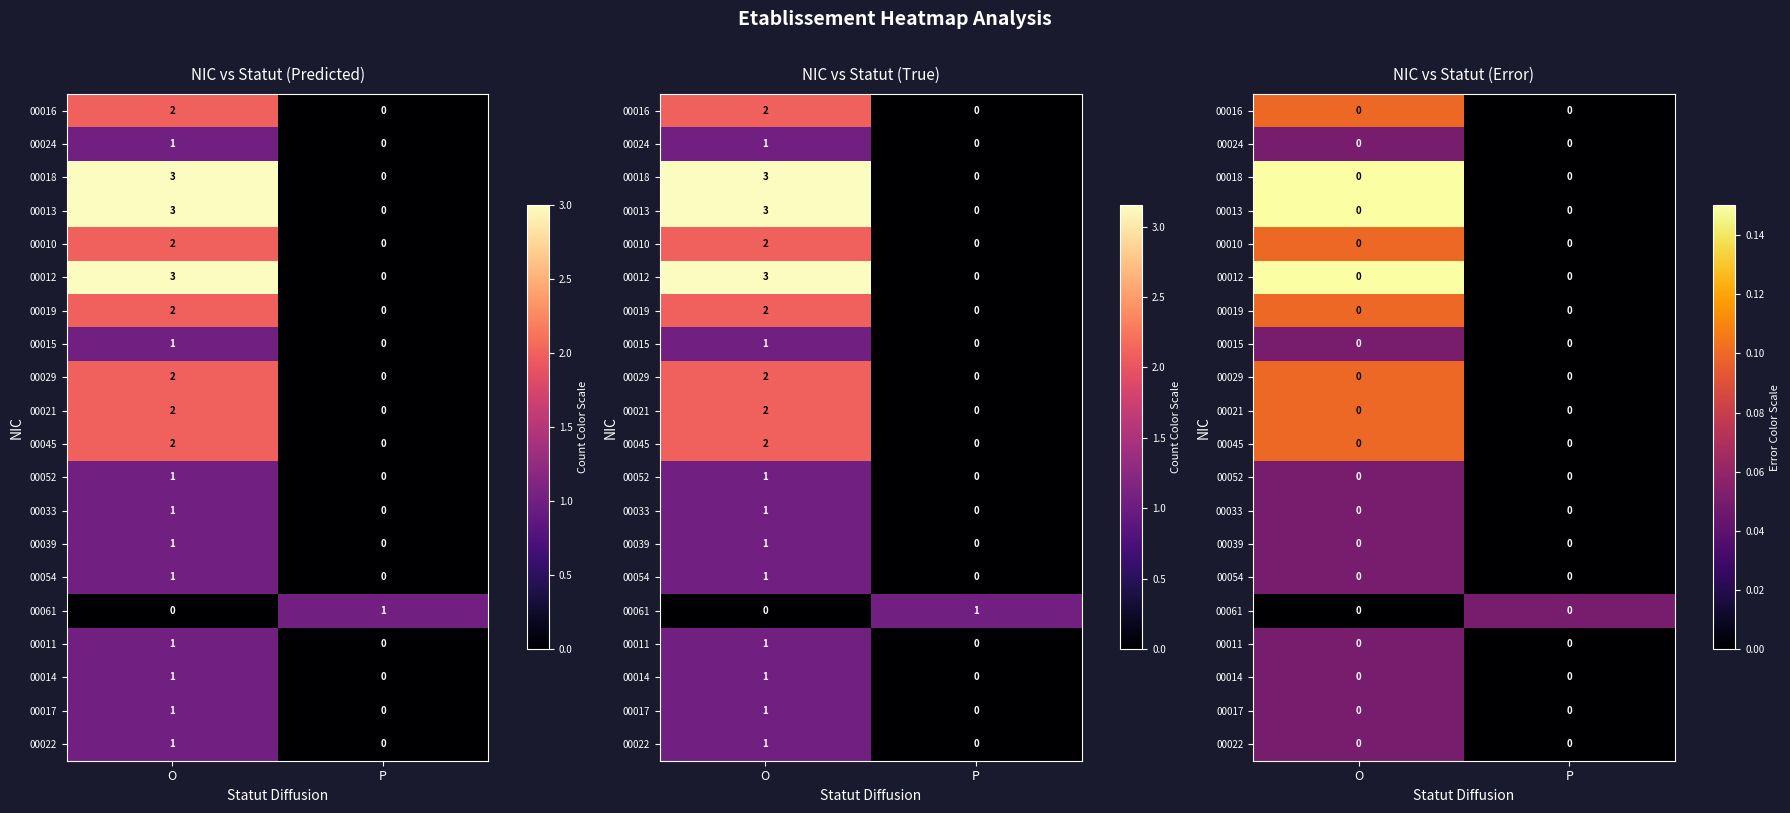

What is the difference between the 00014 values at O and P?

0.1